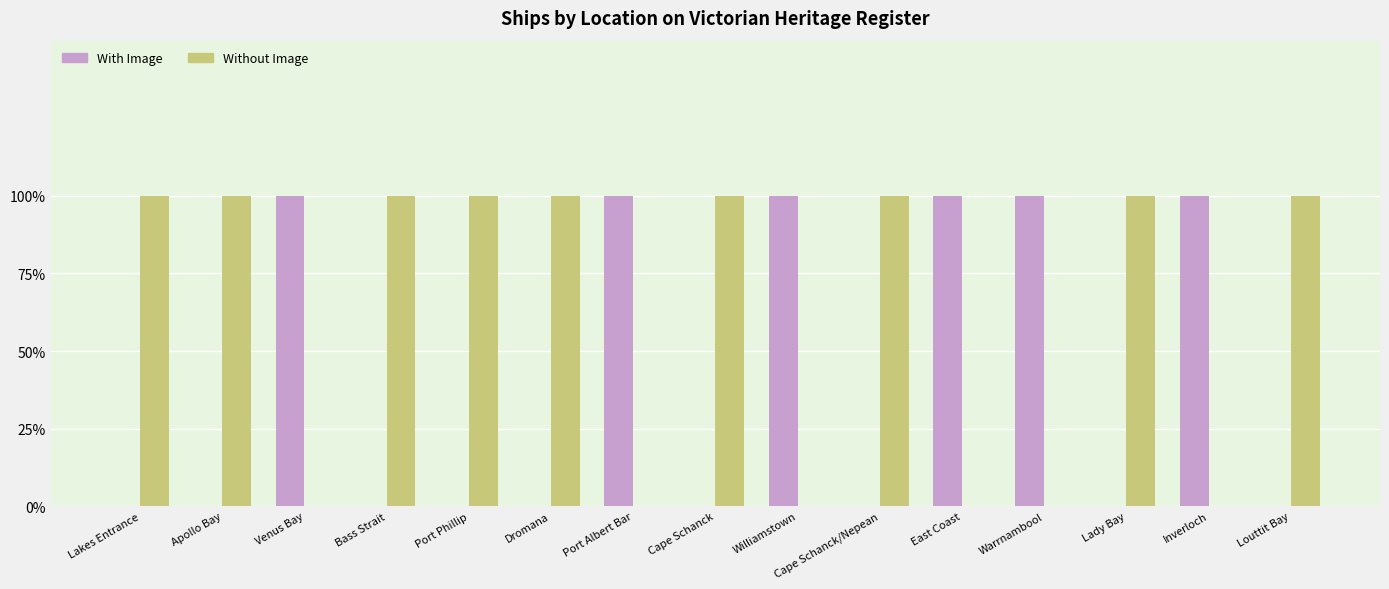

What is the difference between the Without Image values at Port Albert Bar and Louttit Bay?

1